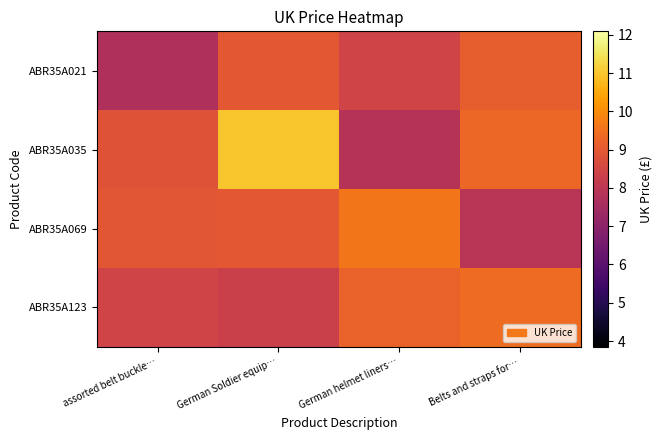

Reading left to right, list all the values displayed in this chart.

ABR35A021: assorted belt buckle…=7.7	German Soldier equip…=9.0	German helmet liners…=8.4	Belts and straps for…=9.1
ABR35A035: assorted belt buckle…=8.8	German Soldier equip…=11.0	German helmet liners…=7.9	Belts and straps for…=9.3
ABR35A069: assorted belt buckle…=9.0	German Soldier equip…=9.0	German helmet liners…=9.6	Belts and straps for…=7.9
ABR35A123: assorted belt buckle…=8.4	German Soldier equip…=8.3	German helmet liners…=9.2	Belts and straps for…=9.4